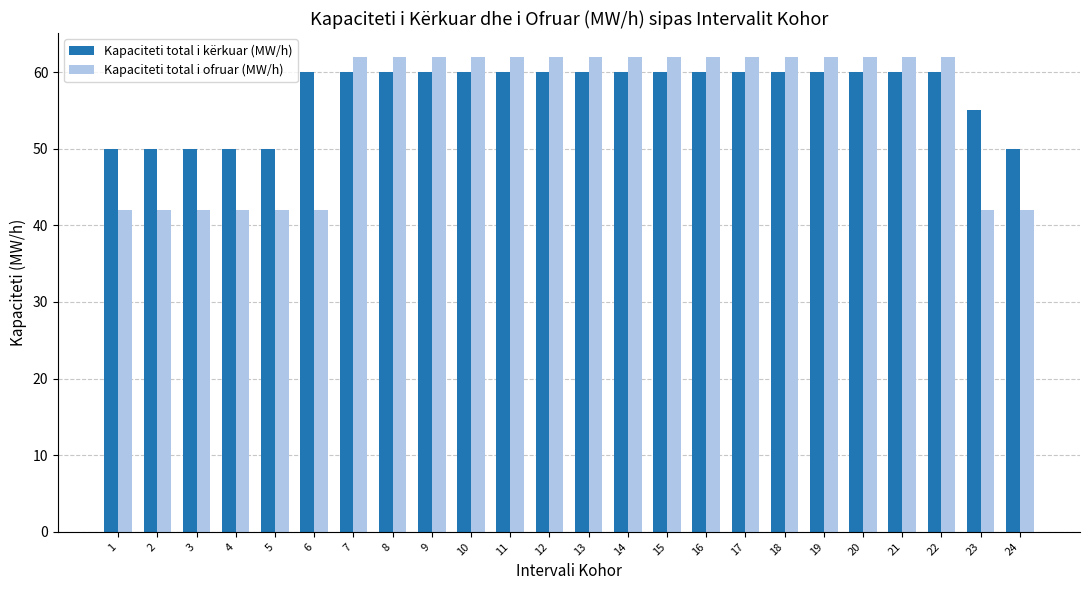

What is the sum of the Kapaciteti total i kërkuar (MW/h) values at 20 and 22?

120